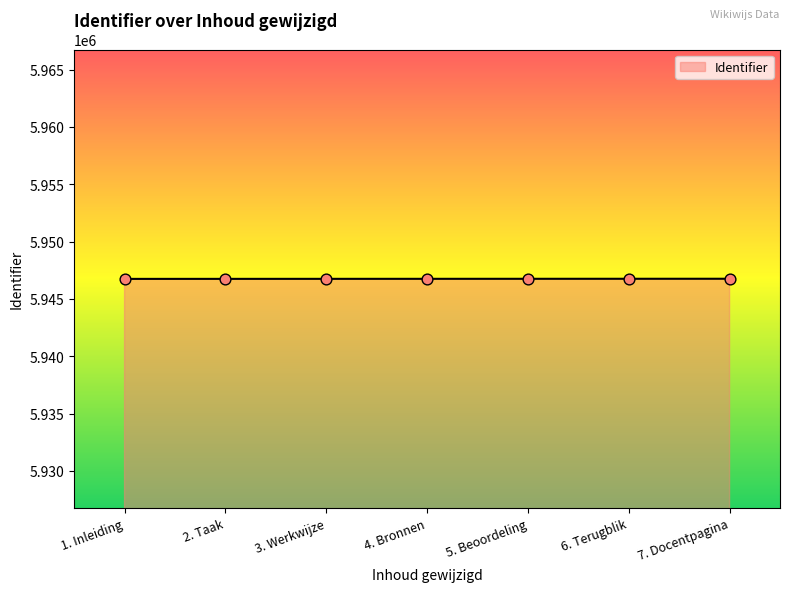

What is the ratio of the value at 3. Werkwijze to the value at 6. Terugblik?

1.0